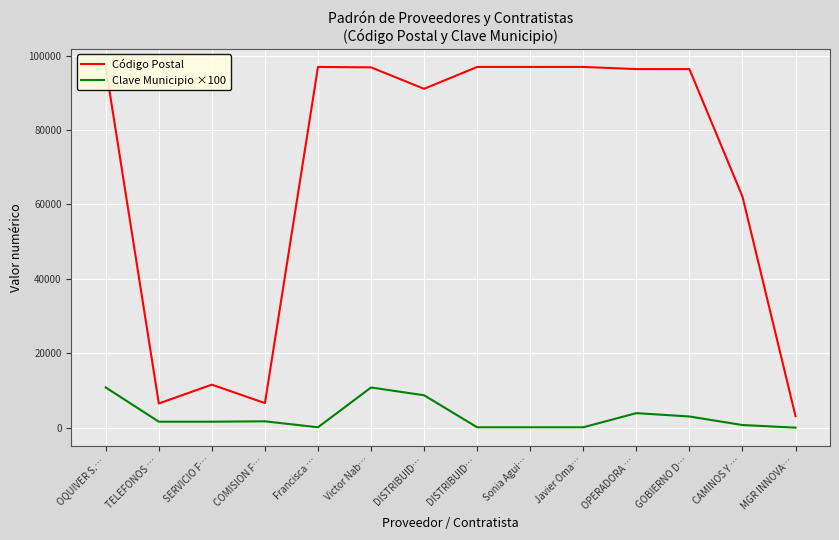

Reading left to right, extract all data points from this chart.

Código Postal: OQUIVER S.…=96870	TELEFONOS …=6500	SERVICIO F…=11560	COMISION F…=6600	Francisca …=96980	Victor Nab…=96870	DISTRIBUID…=91098	DISTRIBUID…=96980	Sonia Agui…=96980	Javier Oma…=96980	OPERADORA …=96400	GOBIERNO D…=96400	CAMINOS Y …=62130	MGR INNOVA…=3100
Clave Municipio ×100: OQUIVER S.…=10800	TELEFONOS …=1600	SERVICIO F…=1600	COMISION F…=1700	Francisca …=100	Victor Nab…=10800	DISTRIBUID…=8700	DISTRIBUID…=100	Sonia Agui…=100	Javier Oma…=100	OPERADORA …=3900	GOBIERNO D…=3000	CAMINOS Y …=700	MGR INNOVA…=0